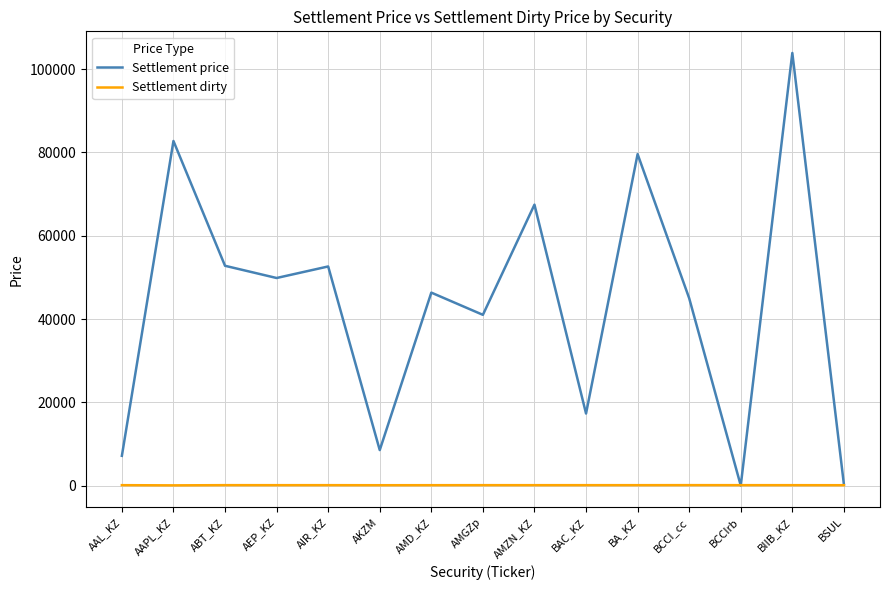

At AKZM, list the series in order from largest to smallest.

Settlement price, Settlement dirty